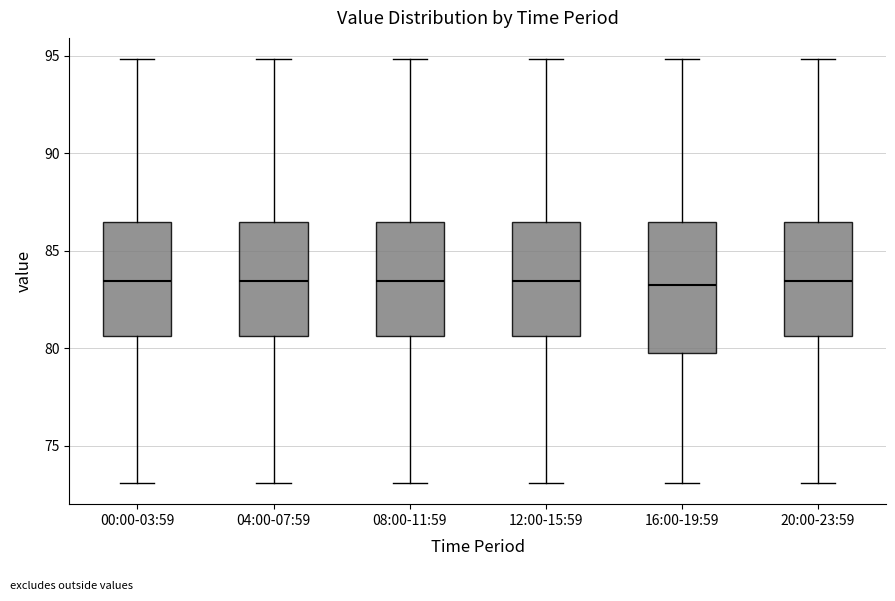

Reading left to right, read every box against the y-axis: the position of its median line, the range the box covers, and the ends of its whiskers. The values are not printed on the chart, so give them approximately, as read against the axis.

00:00-03:59: median 83.5, box 80.5 to 86.5, whiskers 73.0 to 95.0
04:00-07:59: median 83.5, box 80.5 to 86.5, whiskers 73.0 to 95.0
08:00-11:59: median 83.5, box 80.5 to 86.5, whiskers 73.0 to 95.0
12:00-15:59: median 83.5, box 80.5 to 86.5, whiskers 73.0 to 95.0
16:00-19:59: median 83.0, box 80.0 to 86.5, whiskers 73.0 to 95.0
20:00-23:59: median 83.5, box 80.5 to 86.5, whiskers 73.0 to 95.0